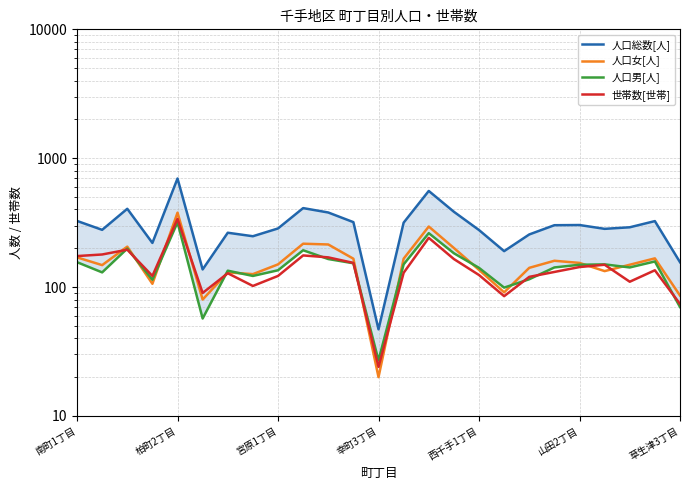

What is the minimum value shown in the chart?

20